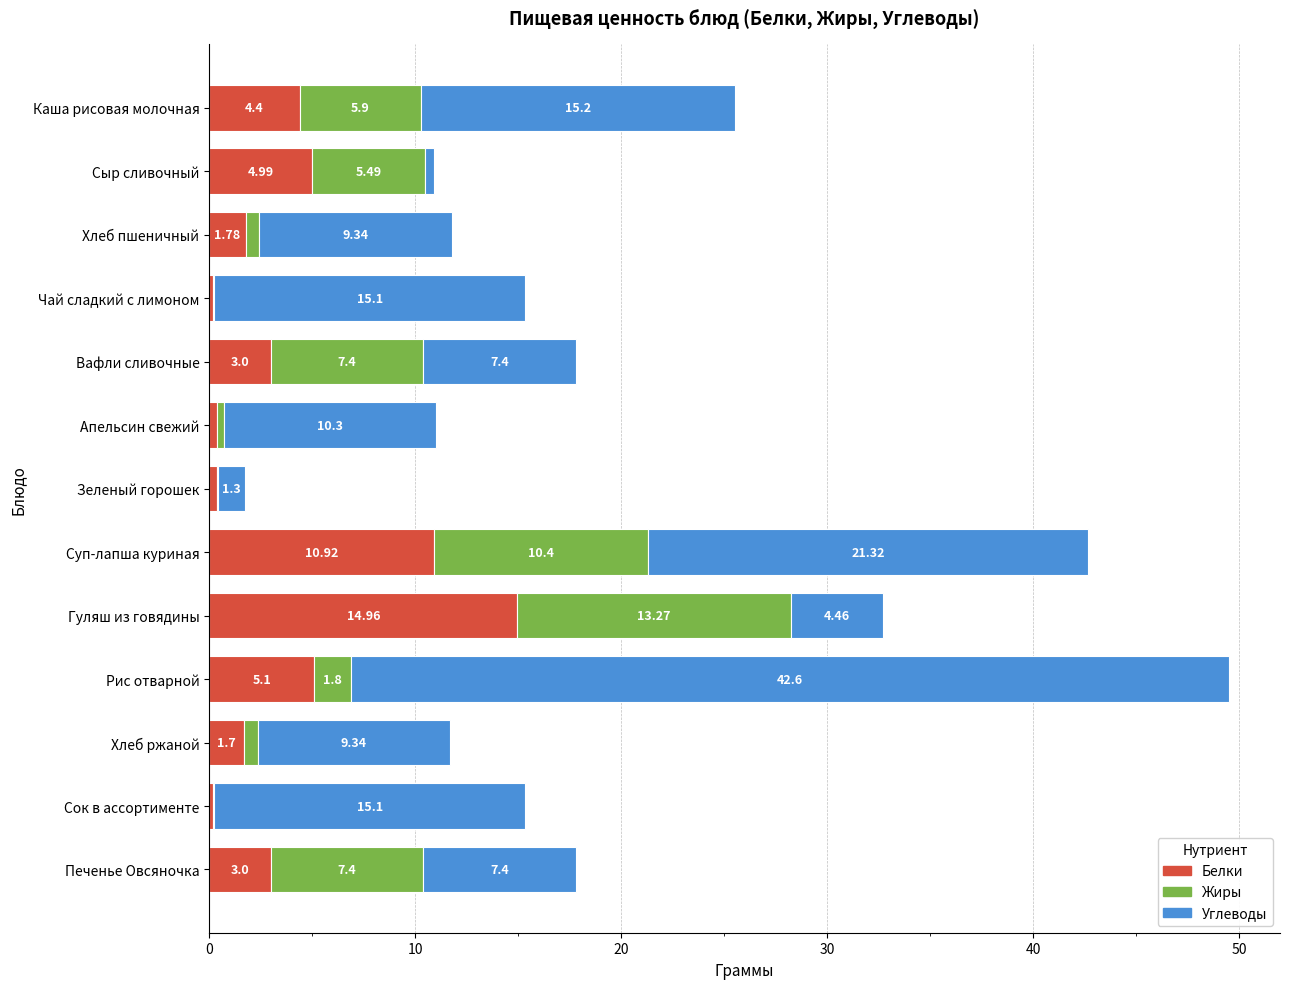

Which category has the highest value in the Белки series?

Гуляш из говядины